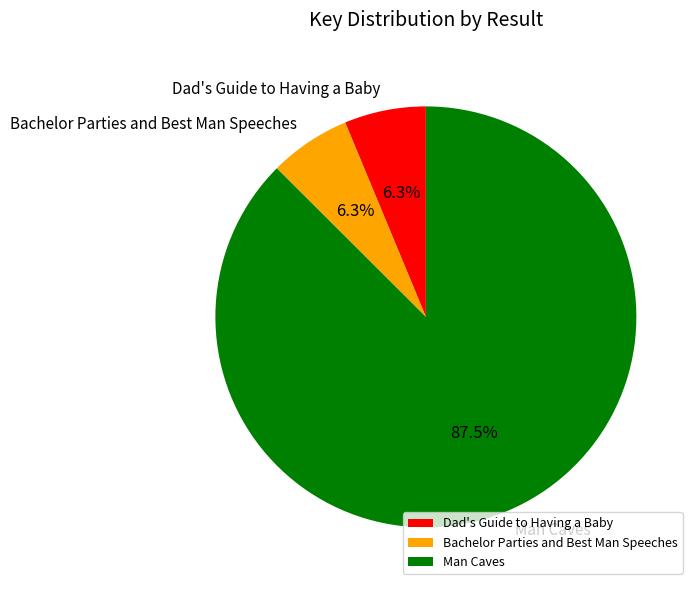

How many slices are in this pie chart?

3